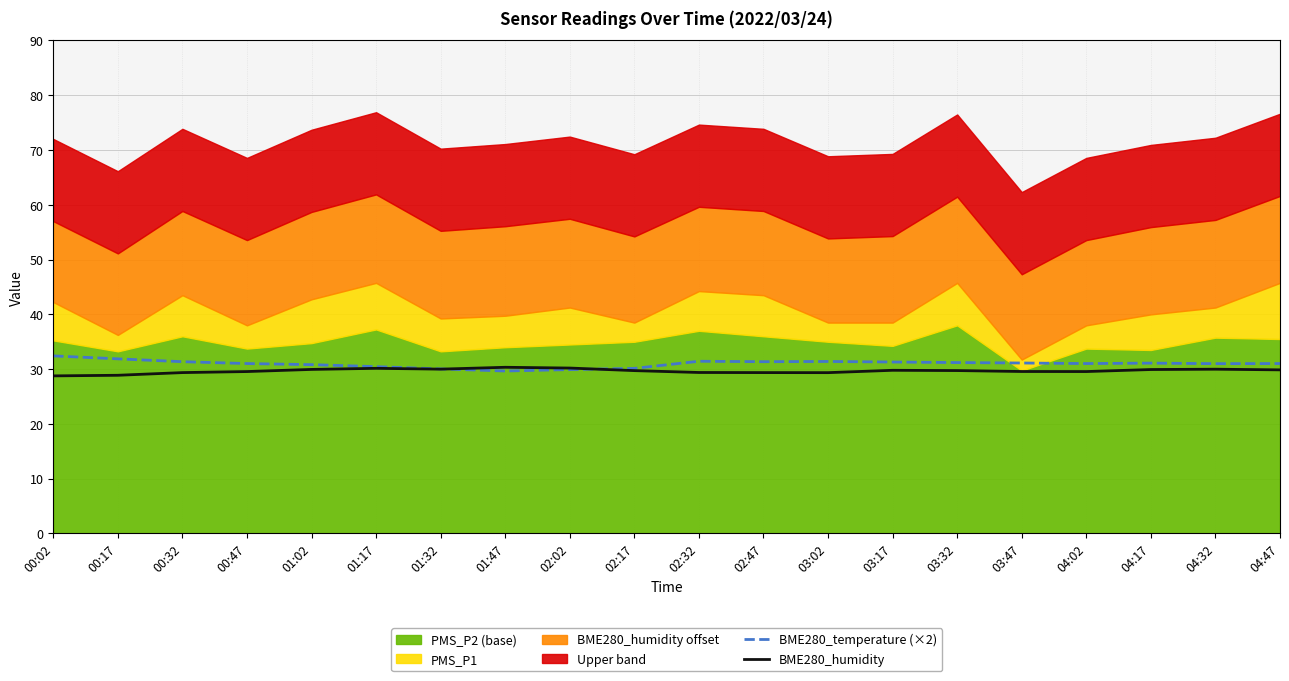

What is the value of the BME280_humidity point at the 4th from the left?

29.6